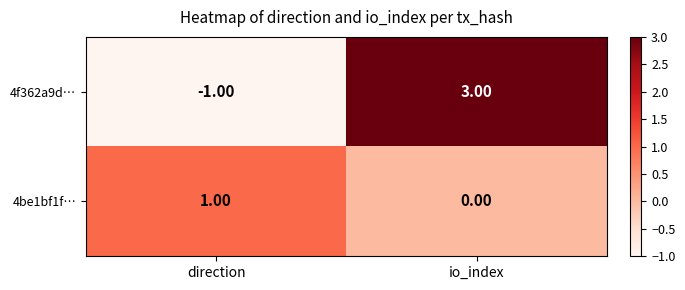

Which series has the widest spread of values?

4f362a9d…